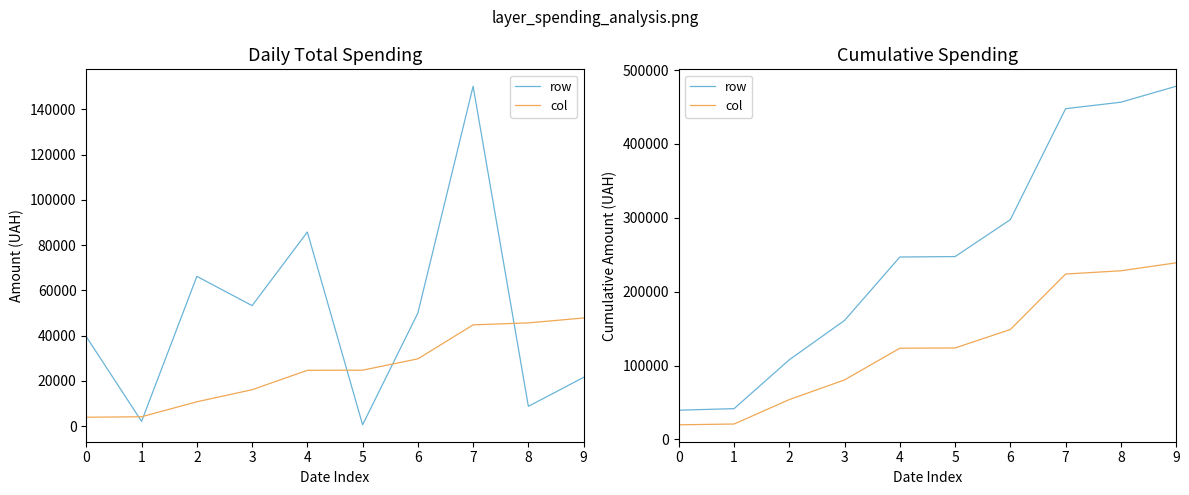

Reading left to right, transcribe all the data shown in this chart.

row: 0=39504.0	1=41626.6	2=107829.6	3=161102.0	4=246906.1	5=247515.1	6=297508.1	7=447724.8	8=456484.8	9=478065.8
col: 0=19752.0	1=20813.3	2=53914.8	3=80551.0	4=123453.1	5=123757.6	6=148754.1	7=223862.4	8=228242.4	9=239032.9